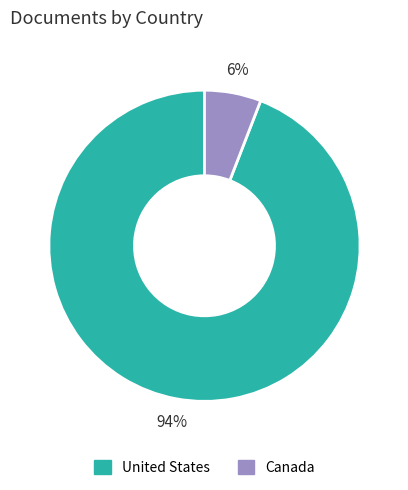

The Canada slice represents 6% of the pie. True or false?

True